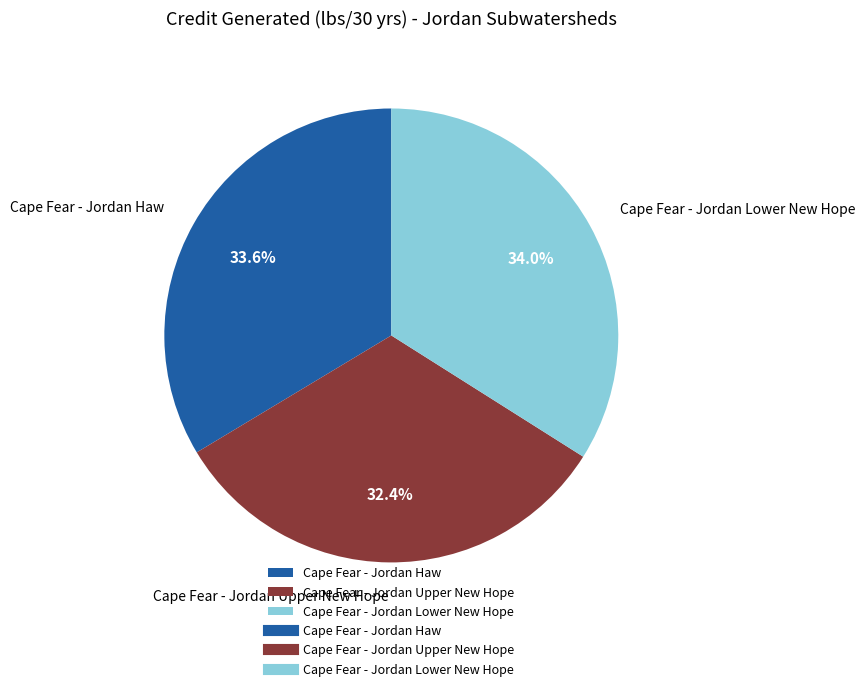

What is the smallest slice in the pie chart?

Cape Fear - Jordan Upper New Hope